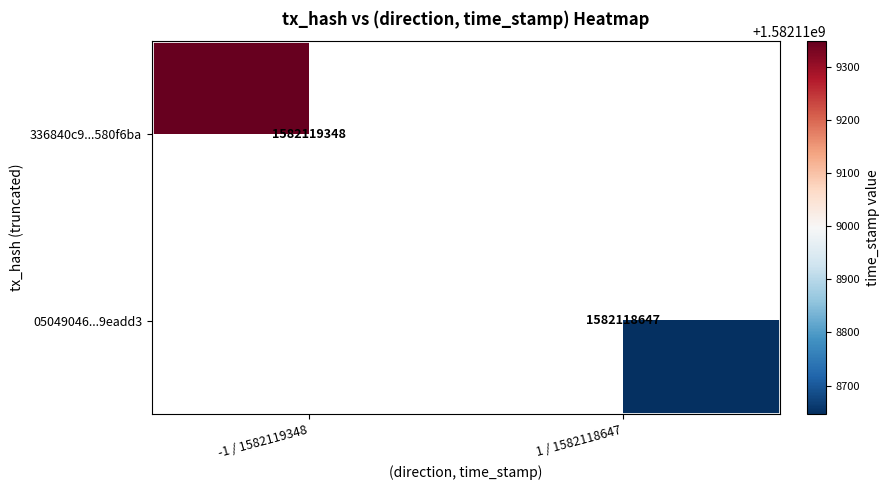

List the series in order of their overall mean, highest first.

336840c9a92789abf02e898148acccf9580f6ba, 05049046e5eac3bc382f6f43215cd93a19eadd3